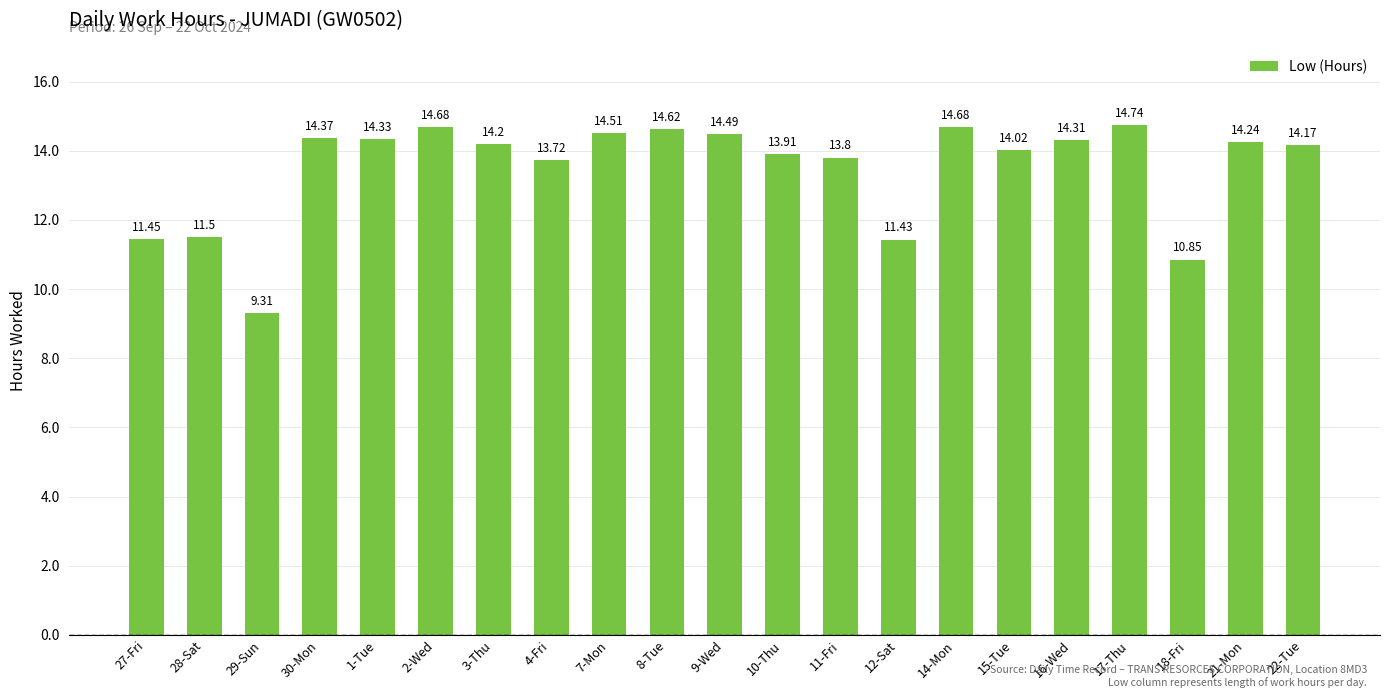

What is the sum of the values at 8-Tue and 11-Fri?

28.4